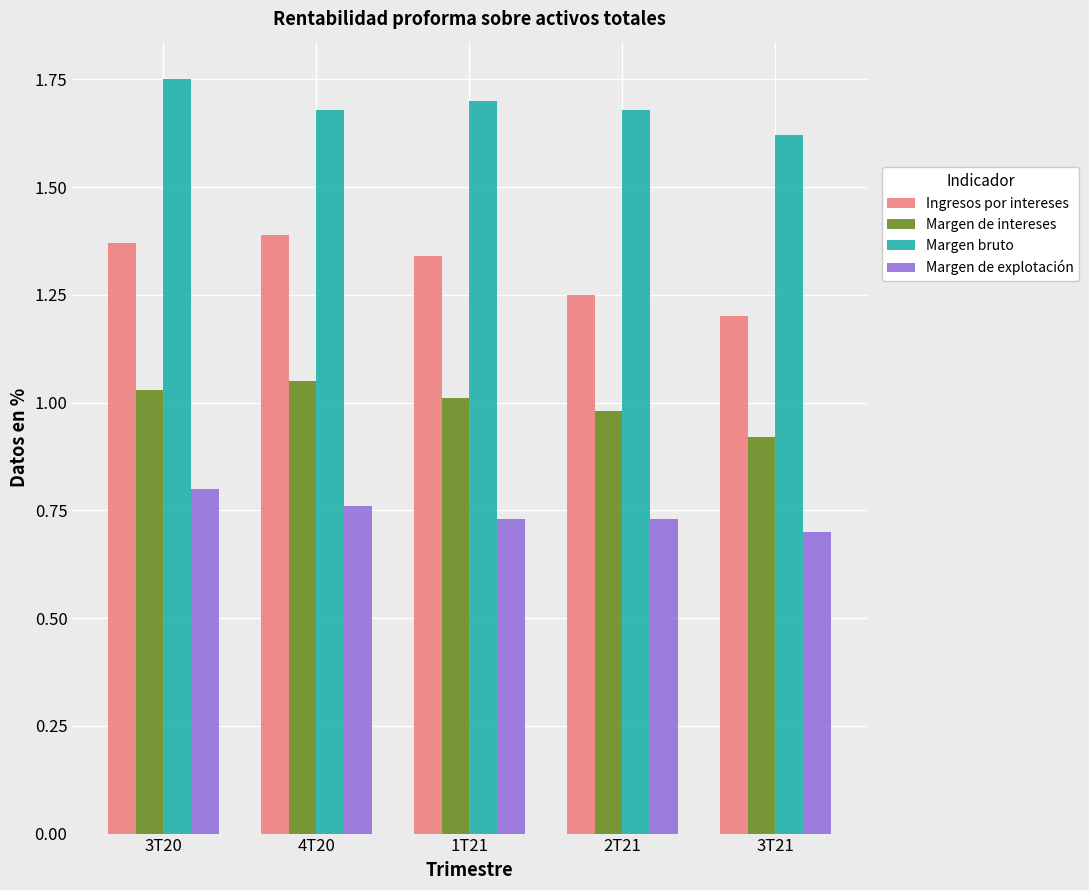

What is the sum of all Margen de explotación values?

3.7